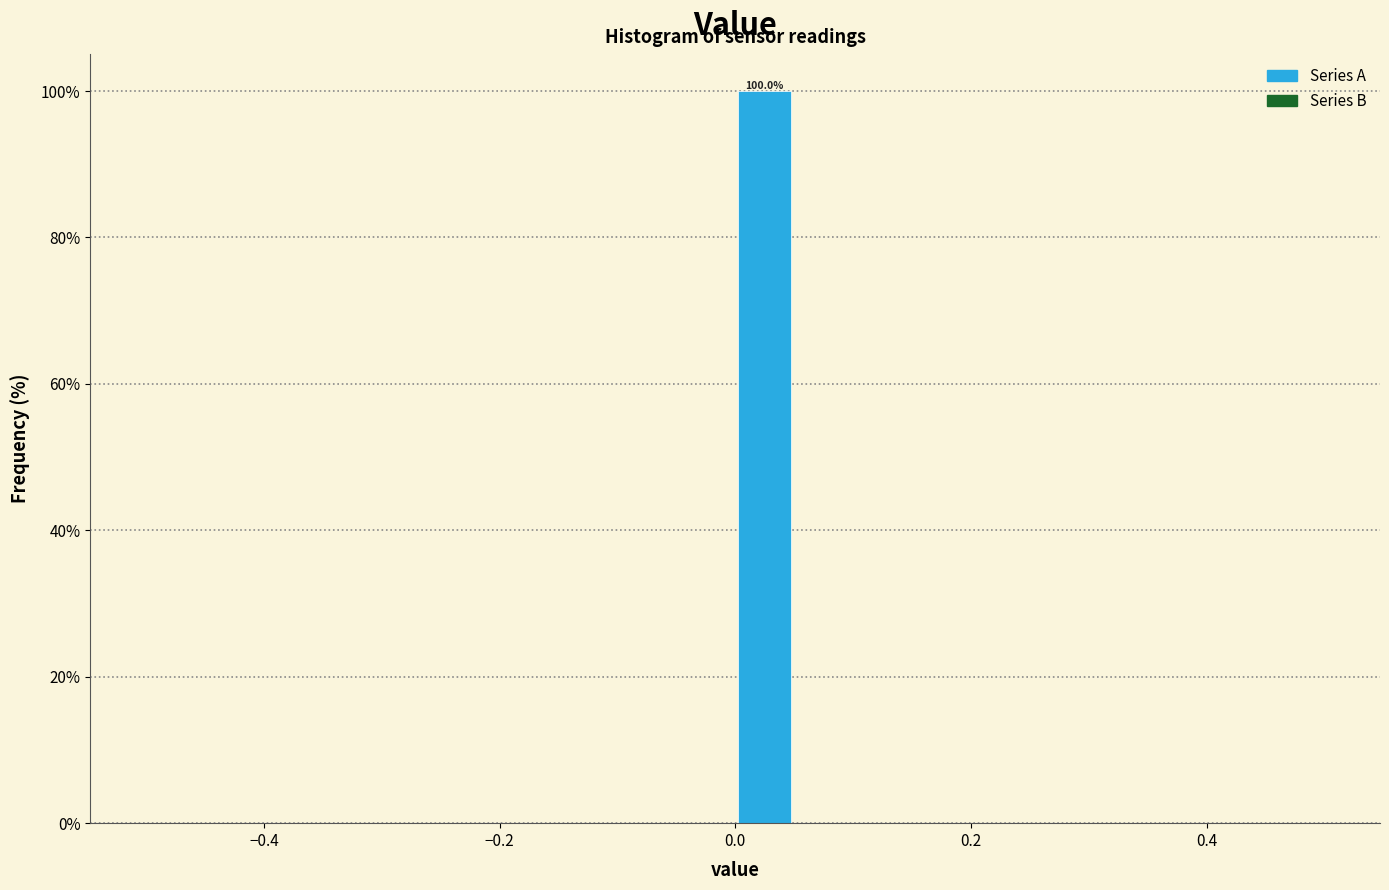

Around what value on the x-axis is the tallest bar? Give the approximate position of its centre, as read against the axis.

0.02